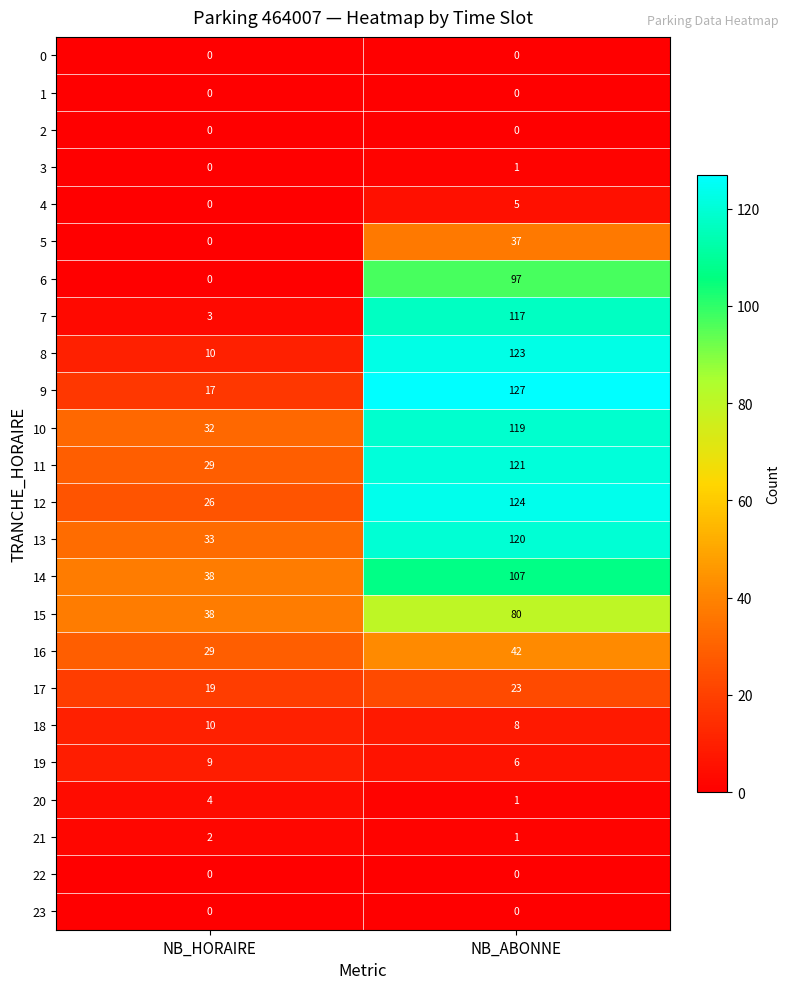

Which series changed the most between NB_HORAIRE and NB_ABONNE?

7